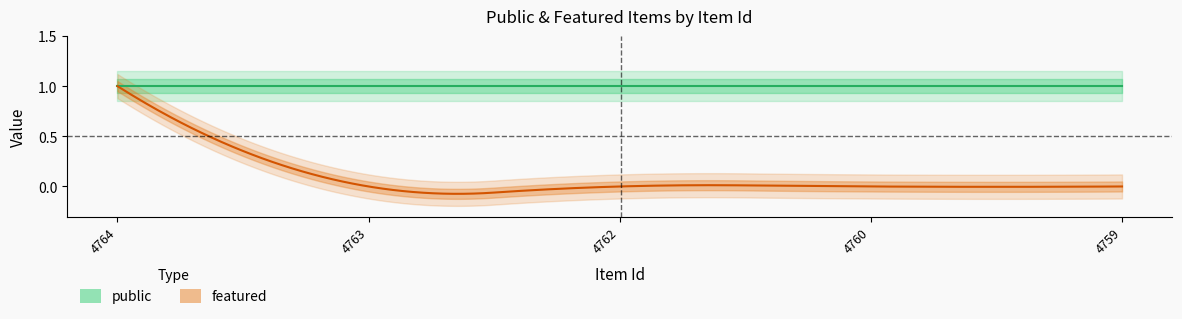

What are all the series names shown in the legend?

public, featured